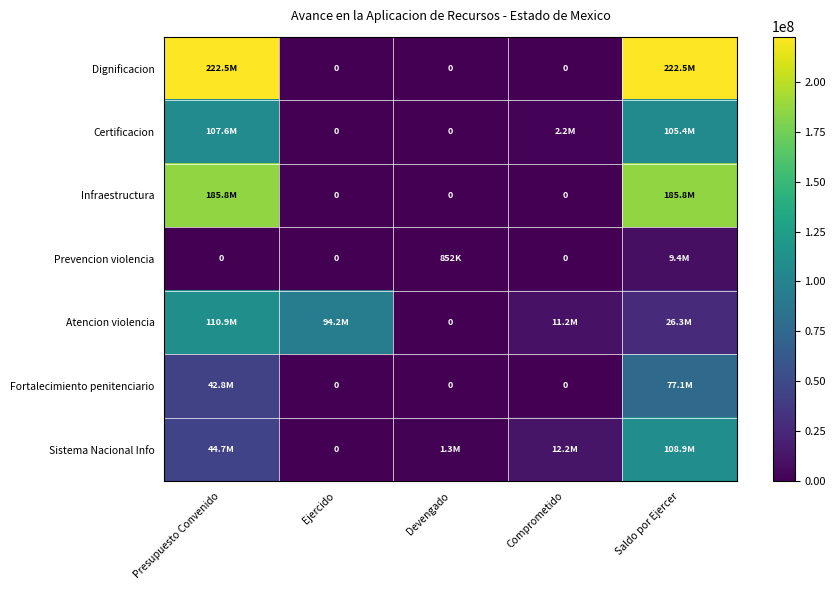

At which label does Prevencion violencia reach its peak?

Saldo por Ejercer